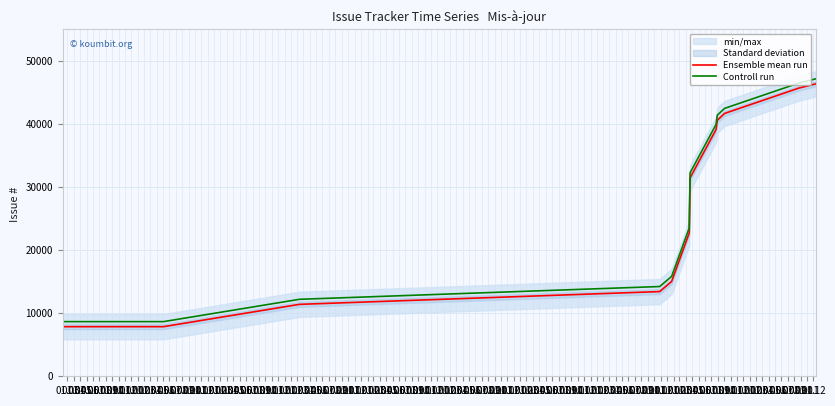

True or false: Controll run and Ensemble mean run cross at least once.

False